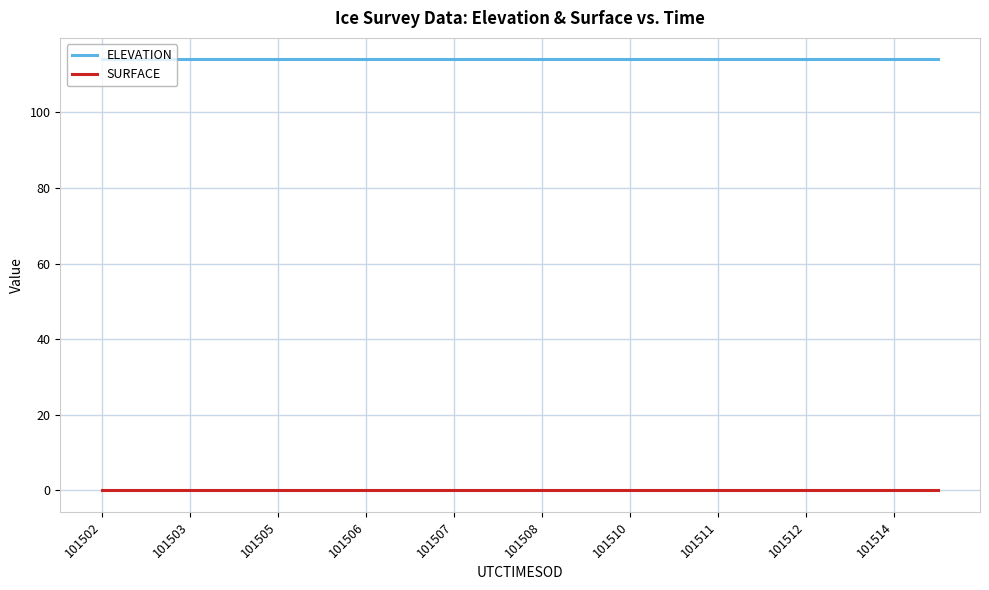

What is the minimum value for ELEVATION?

114